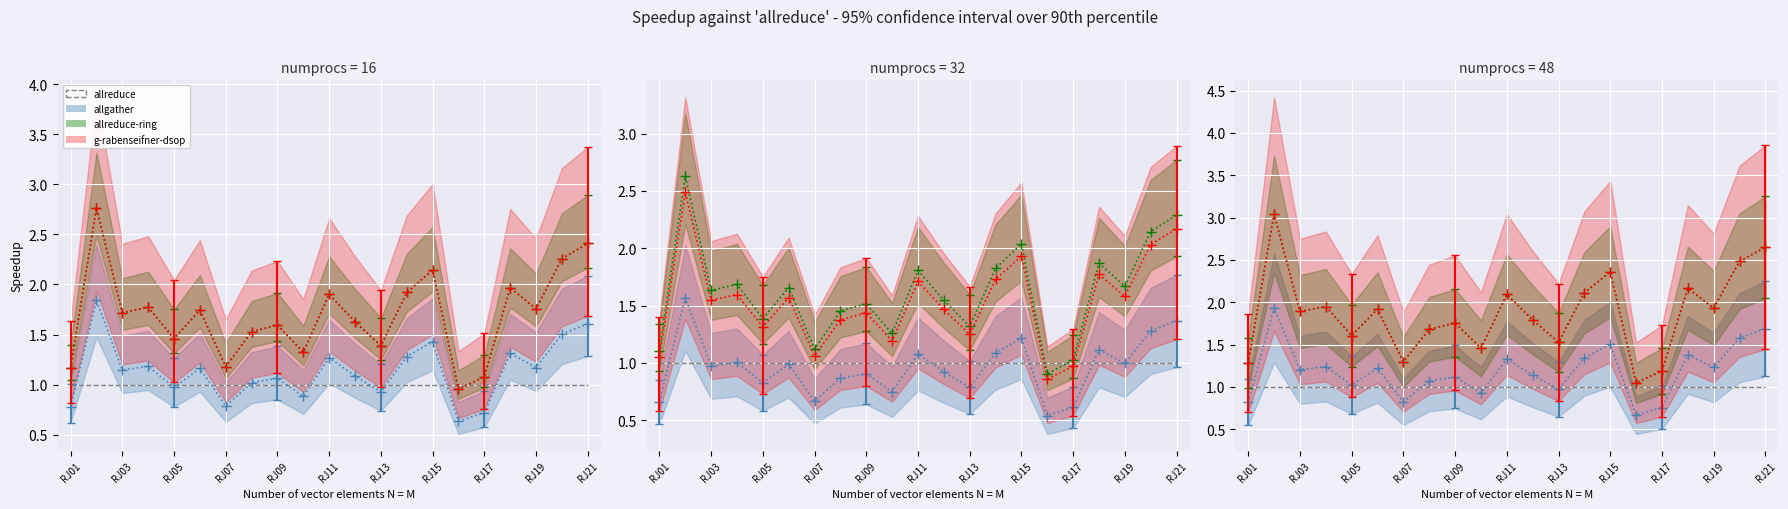

Between RJ15 and RJ19, which is larger?

RJ15